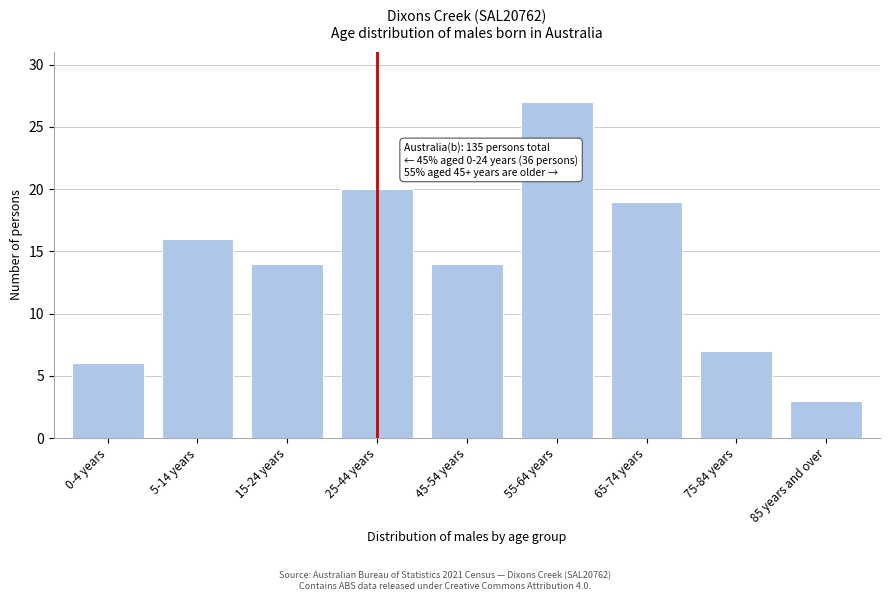

Reading right to left, transcribe all the data shown in this chart.

3	7	19	27	14	20	14	16	6